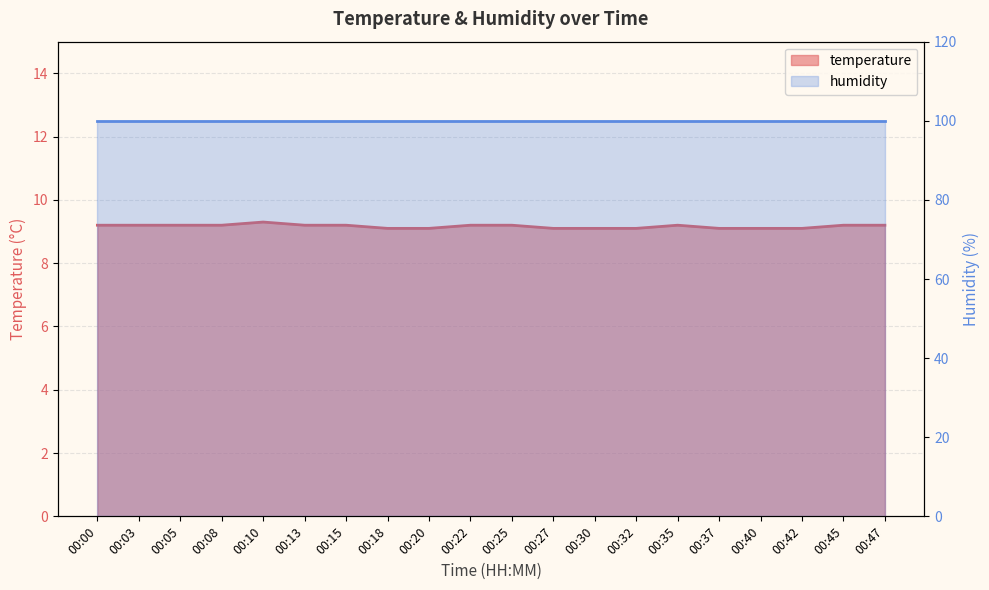

Read the value at 00:40.

9.1